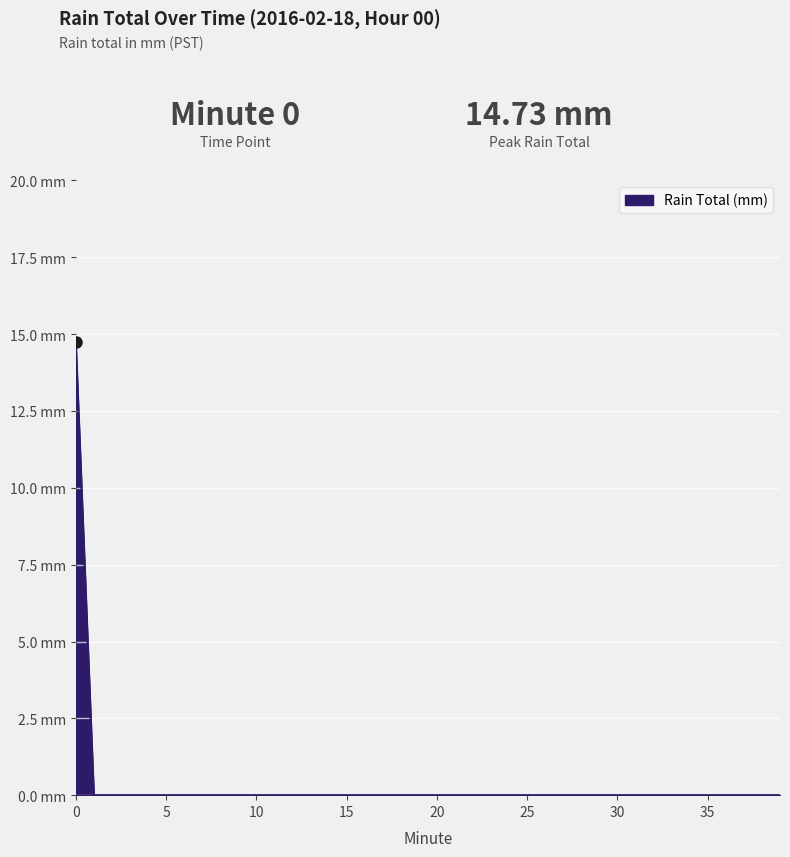

Reading right to left, list all the values displayed in this chart.

39=0.0	38=0.0	37=0.0	36=0.0	35=0.0	34=0.0	33=0.0	32=0.0	31=0.0	30=0.0	29=0.0	28=0.0	27=0.0	26=0.0	25=0.0	24=0.0	23=0.0	22=0.0	21=0.0	20=0.0	19=0.0	18=0.0	17=0.0	16=0.0	15=0.0	14=0.0	13=0.0	12=0.0	11=0.0	10=0.0	9=0.0	8=0.0	7=0.0	6=0.0	5=0.0	4=0.0	3=0.0	2=0.0	1=0.0	0=14.7